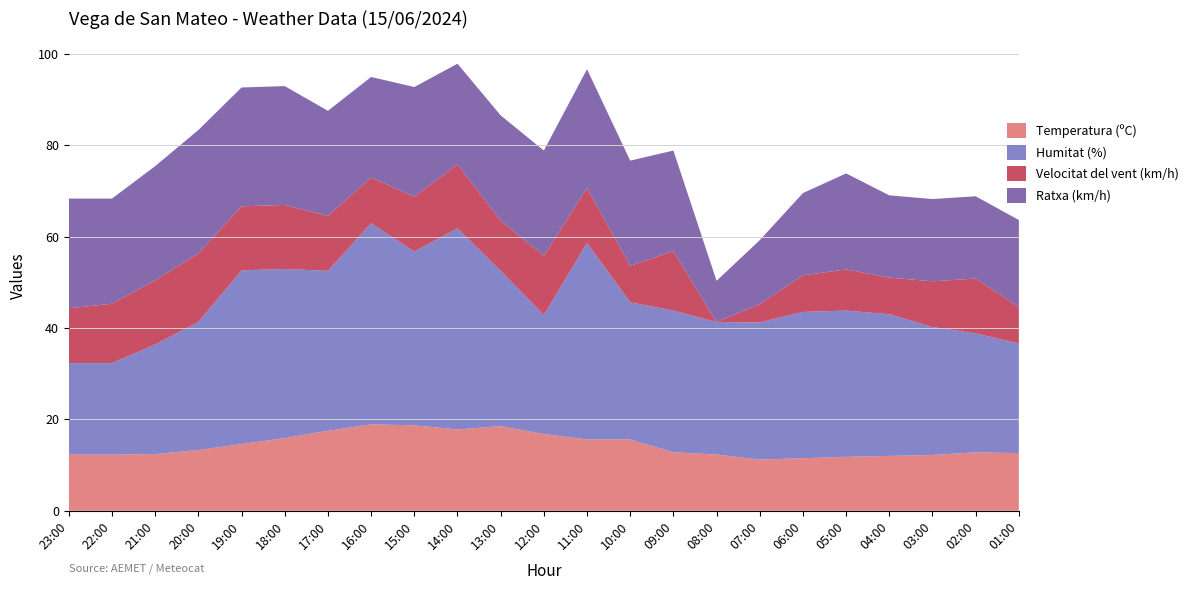

Reading left to right, what are all the values shown in this chart?

Temperatura (ºC): 23:00=12.3	22:00=12.3	21:00=12.4	20:00=13.3	19:00=14.6	18:00=15.9	17:00=17.5	16:00=18.9	15:00=18.7	14:00=17.8	13:00=18.5	12:00=16.8	11:00=15.6	10:00=15.6	09:00=12.8	08:00=12.3	07:00=11.2	06:00=11.5	05:00=11.8	04:00=12.0	03:00=12.2	02:00=12.8	01:00=12.6
Humitat (%): 23:00=20.0	22:00=20.0	21:00=24.0	20:00=28.0	19:00=38.0	18:00=37.0	17:00=35.0	16:00=44.0	15:00=38.0	14:00=44.0	13:00=34.0	12:00=26.0	11:00=43.0	10:00=30.0	09:00=31.0	08:00=29.0	07:00=30.0	06:00=32.0	05:00=32.0	04:00=31.0	03:00=28.0	02:00=26.0	01:00=24.0
Velocitat del vent (km/h): 23:00=12.0	22:00=13.0	21:00=14.0	20:00=15.0	19:00=14.0	18:00=14.0	17:00=12.0	16:00=10.0	15:00=12.0	14:00=14.0	13:00=11.0	12:00=13.0	11:00=12.0	10:00=8.0	09:00=13.0	08:00=0.0	07:00=4.0	06:00=8.0	05:00=9.0	04:00=8.0	03:00=10.0	02:00=12.0	01:00=8.0
Ratxa (km/h): 23:00=24.0	22:00=23.0	21:00=25.0	20:00=27.0	19:00=26.0	18:00=26.0	17:00=23.0	16:00=22.0	15:00=24.0	14:00=22.0	13:00=23.0	12:00=23.0	11:00=26.0	10:00=23.0	09:00=22.0	08:00=9.0	07:00=14.0	06:00=18.0	05:00=21.0	04:00=18.0	03:00=18.0	02:00=18.0	01:00=19.0